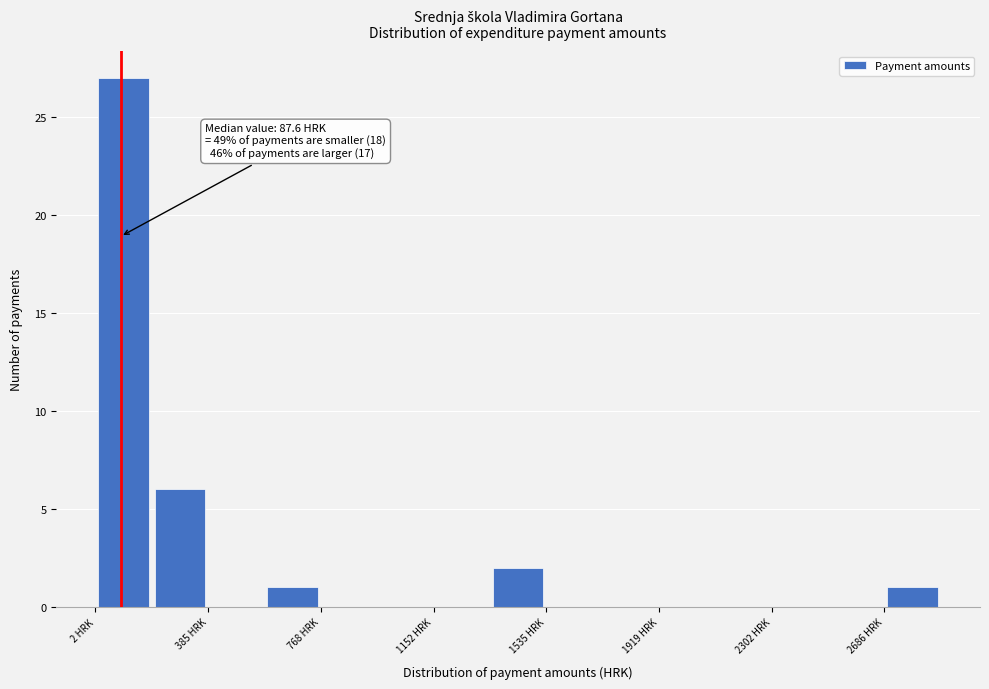

Read against the x-axis, roughly where is the centre of the tallest bar?

100